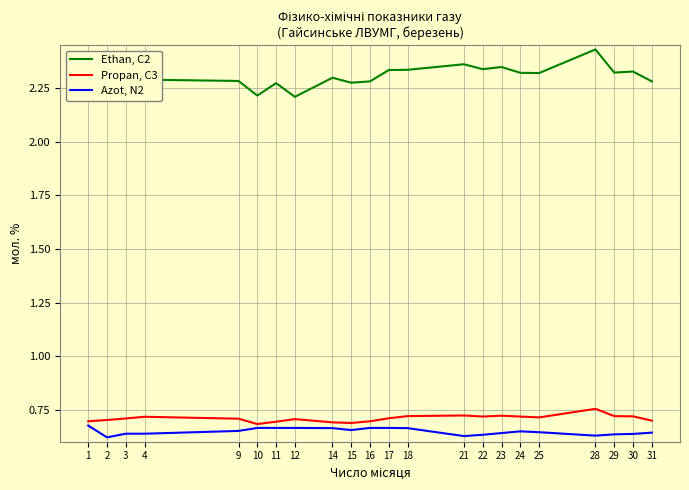

How many series are shown in this chart?

3